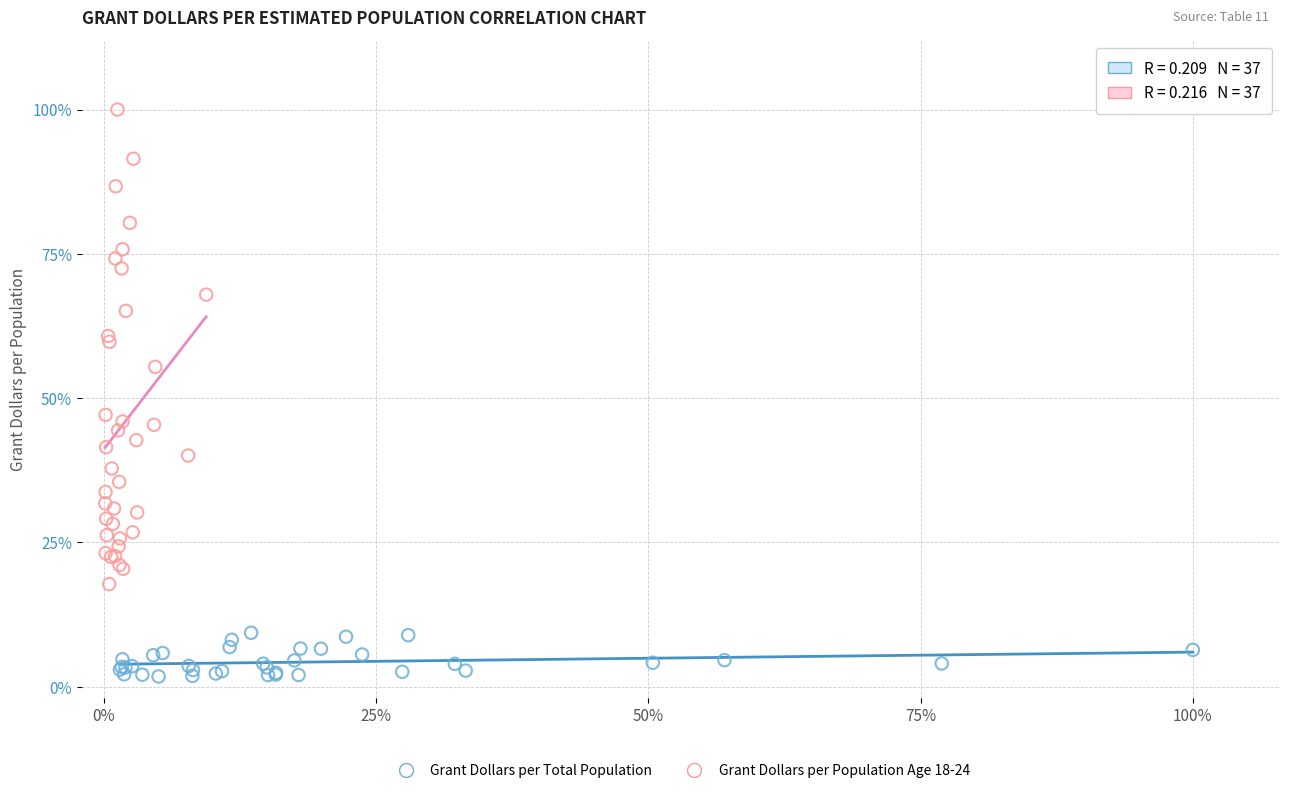

What are all the series names shown in the legend?

Grant Dollars per Total Population, Grant Dollars per Population Age 18-24